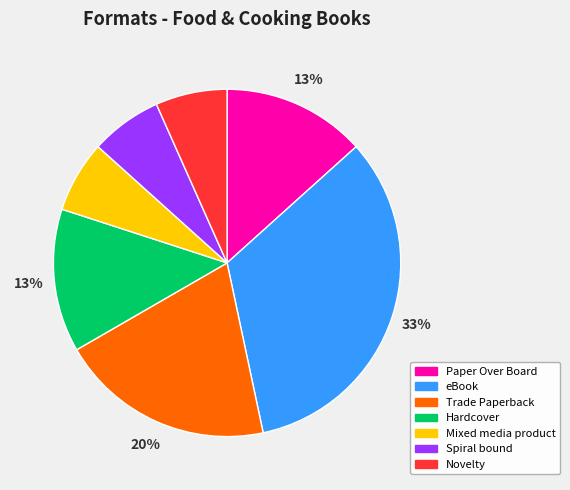

What is the largest slice in the pie chart?

eBook